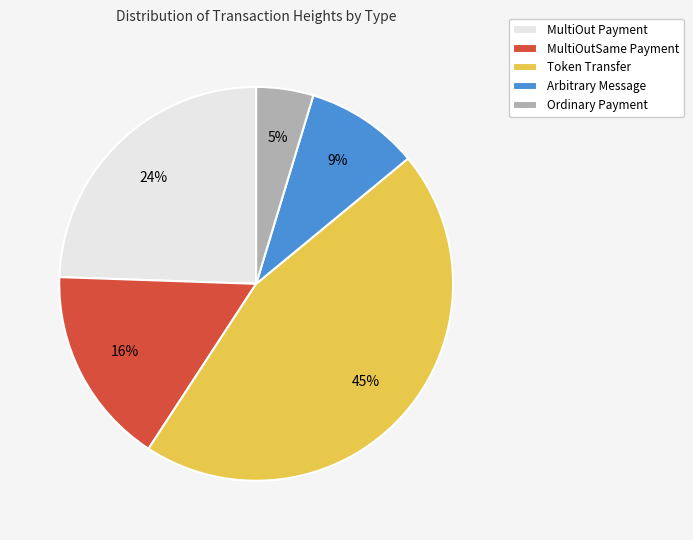

Does any single category account for the majority?

No